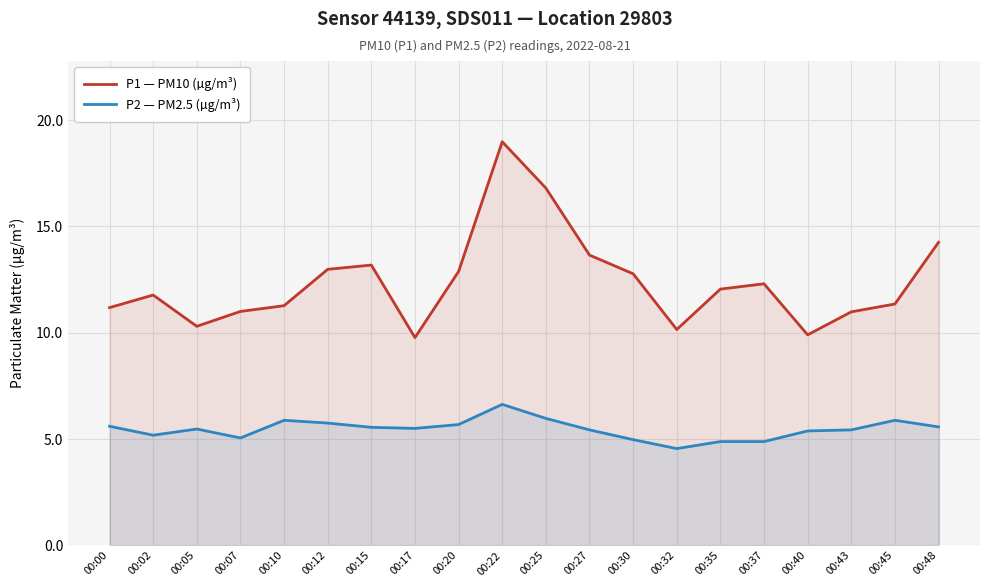

True or false: P1 — PM10 (µg/m³) has more than 2 points higher than both neighbors.

True